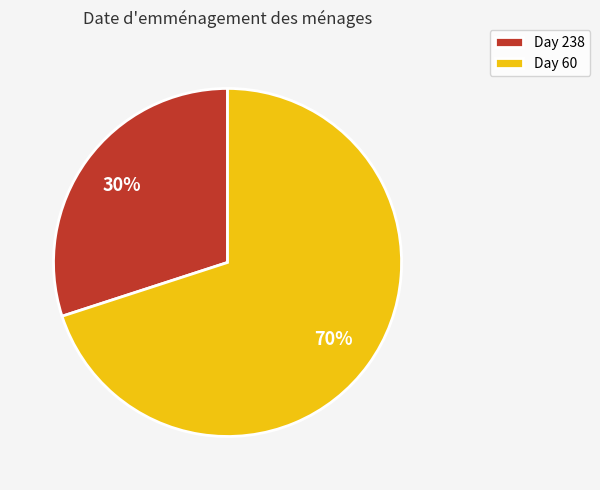

Is the sum of Day 60 and Day 238 greater than half?

Yes